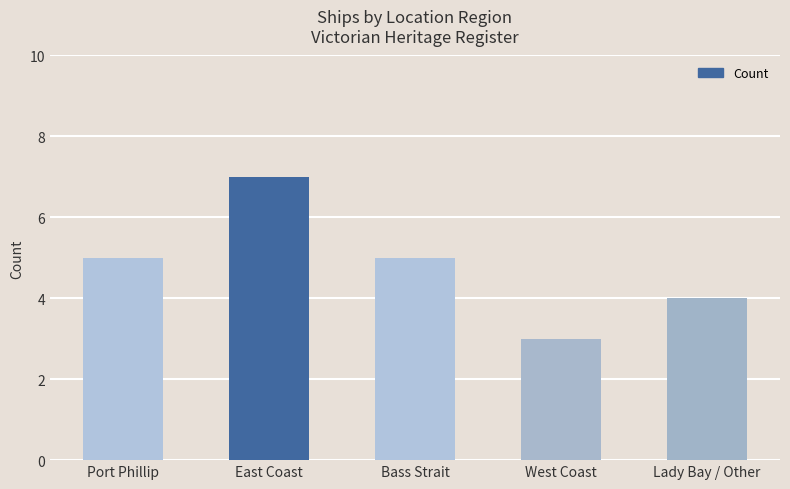

What value does the data have at Bass Strait?

5